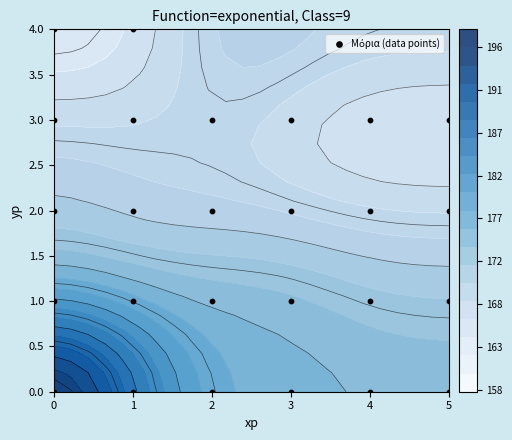

The chart shows a value of 2 at 0. True or false?

False